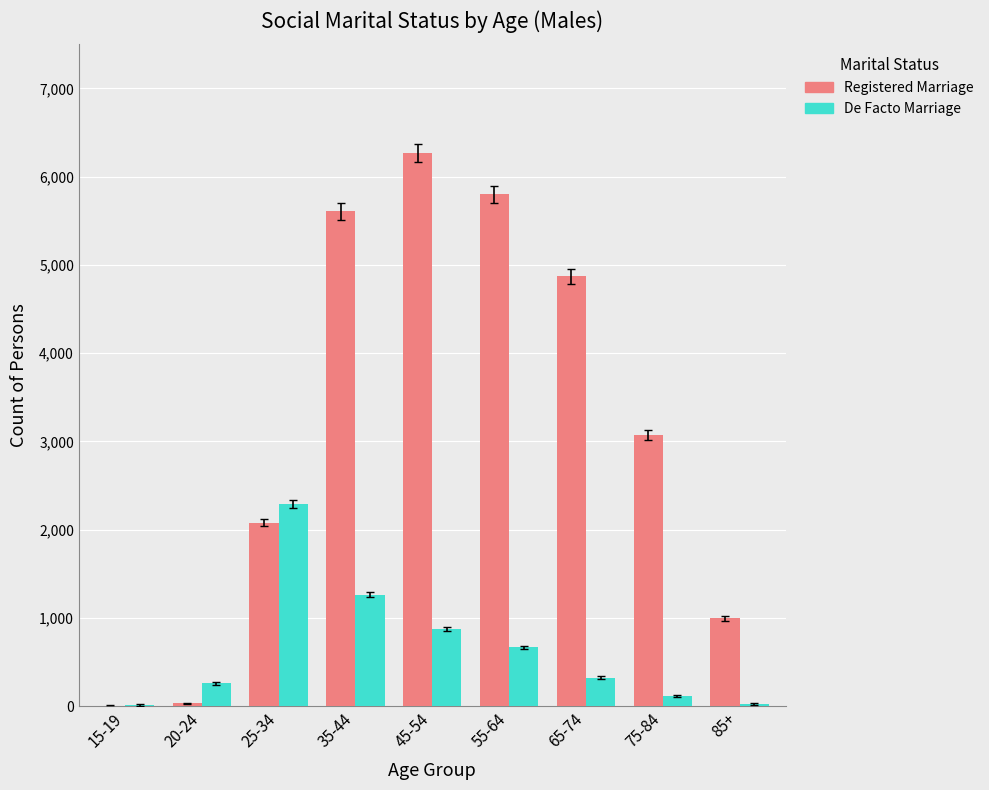

What is the maximum value for De Facto Marriage?

2294